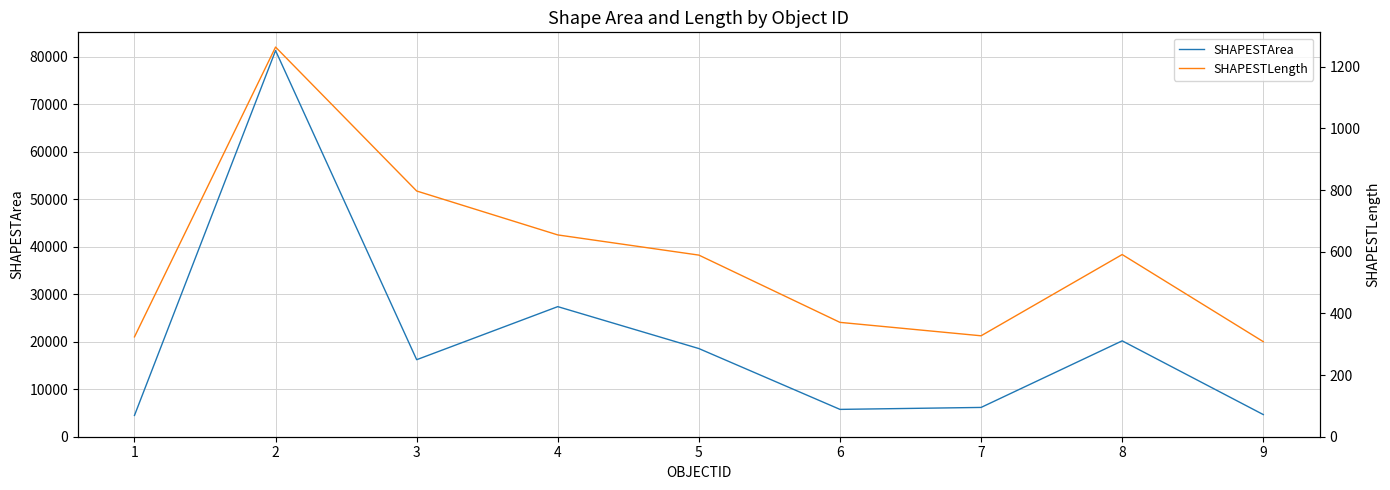

True or false: SHAPESTLength and SHAPESTArea intersect in this chart.

False